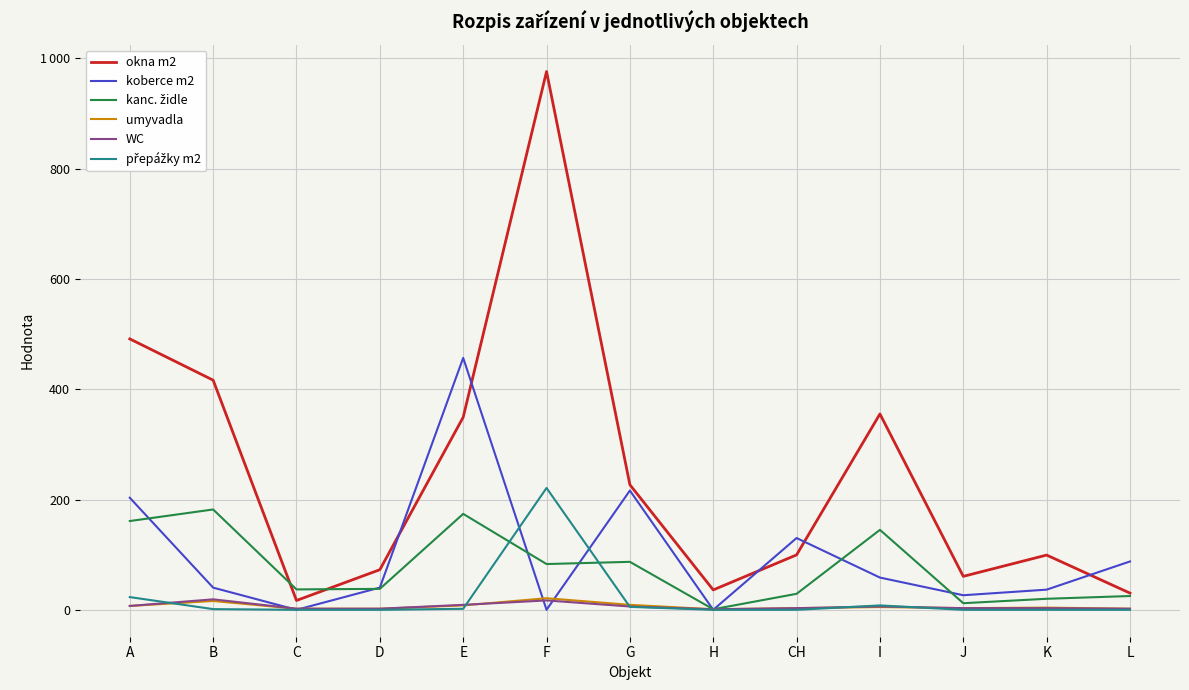

Is this an area chart (filled region under the line)?

No